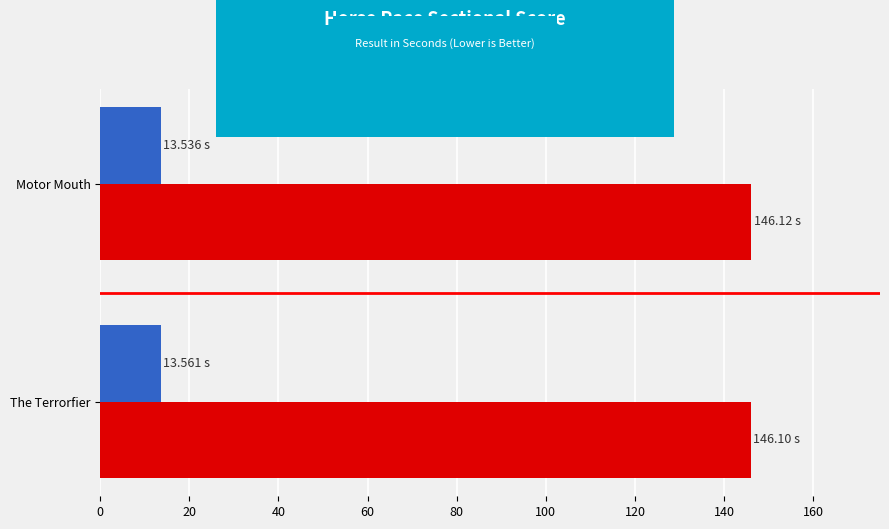

What is the maximum value shown in the chart?

146.1